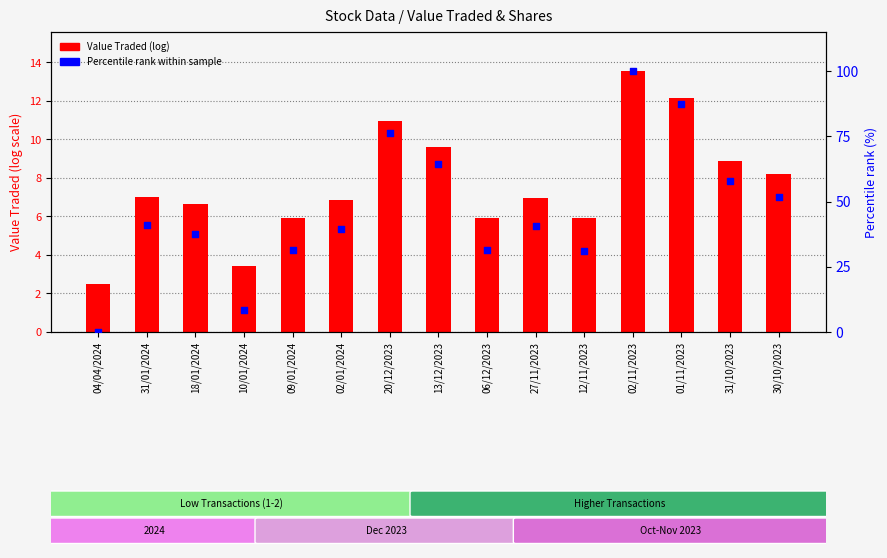

Which series has the largest total across all categories?

Percentile rank